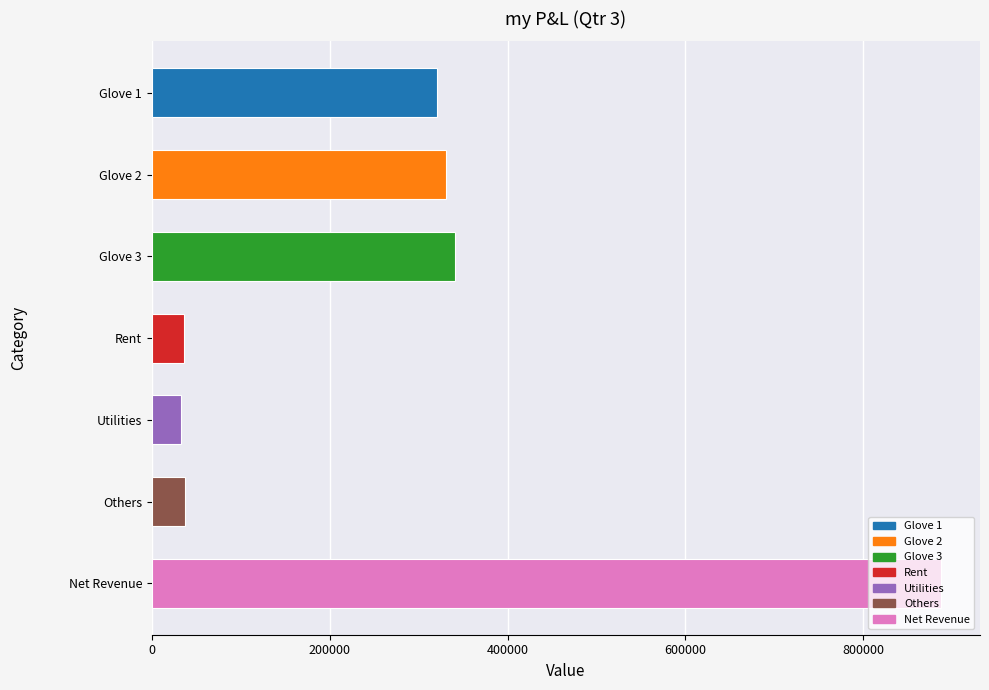

True or false: the data shows 320999 at Glove 1.

True